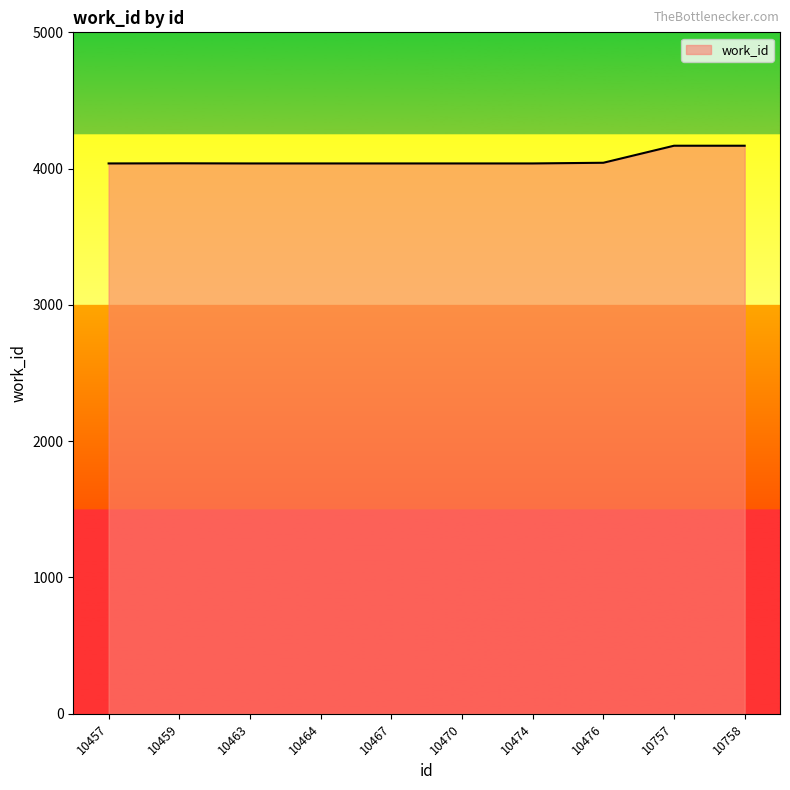

How many values exceed 4038?

4